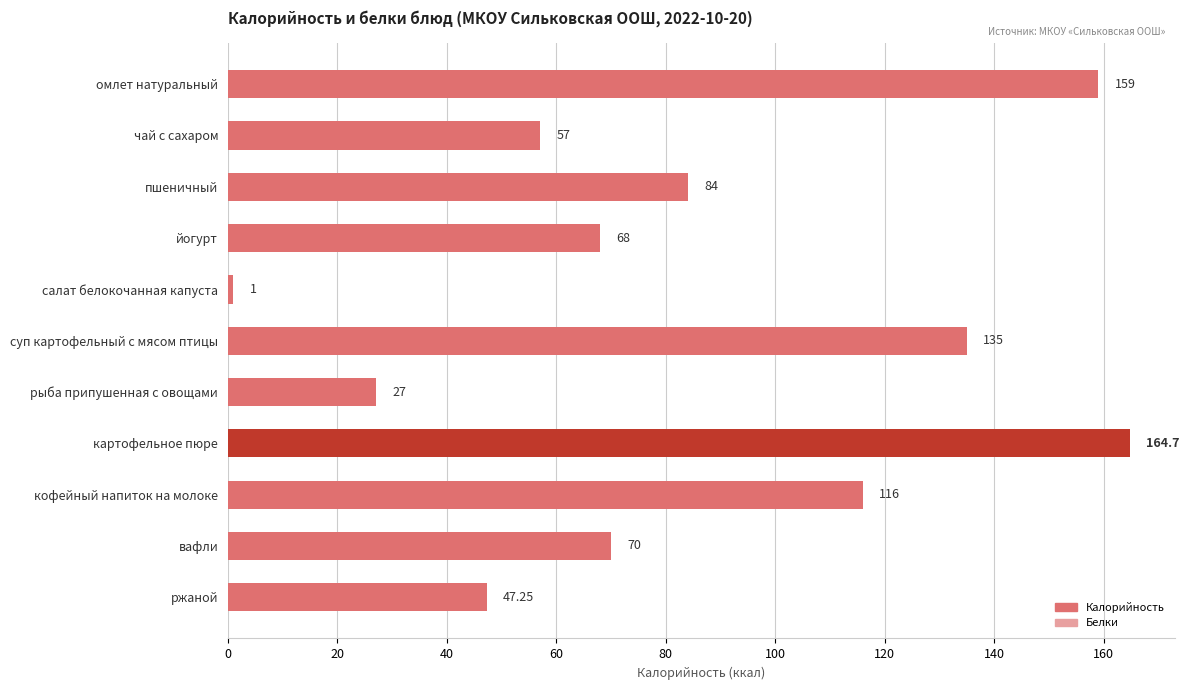

Rank the categories by value from highest to lowest.

картофельное пюре, омлет натуральный, суп картофельный с мясом птицы, кофейный напиток на молоке, пшеничный, вафли, йогурт, чай с сахаром, ржаной, рыба припушенная с овощами, салат белокочанная капуста